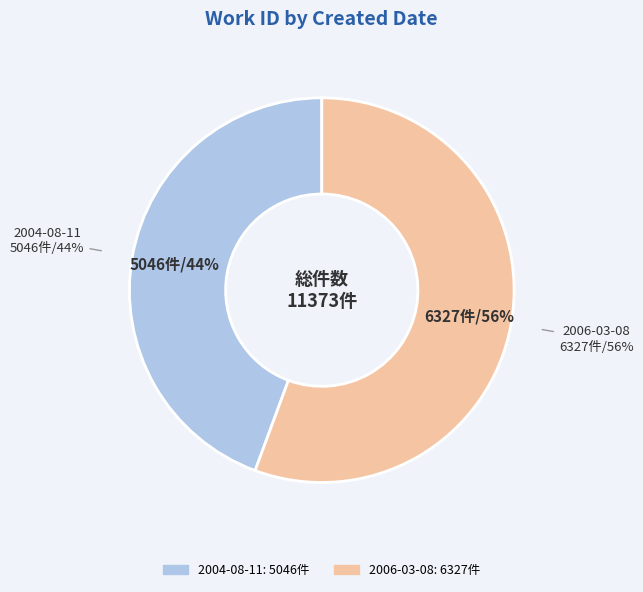

How many segments does this pie chart have?

2